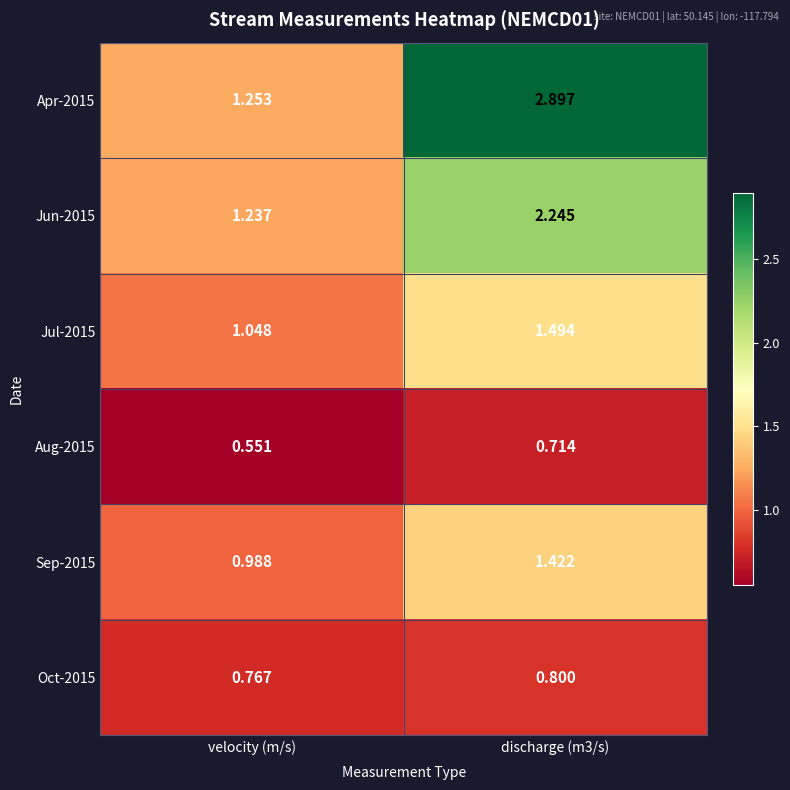

Where is Oct-2015 nearest to the value 0?

velocity (m/s)